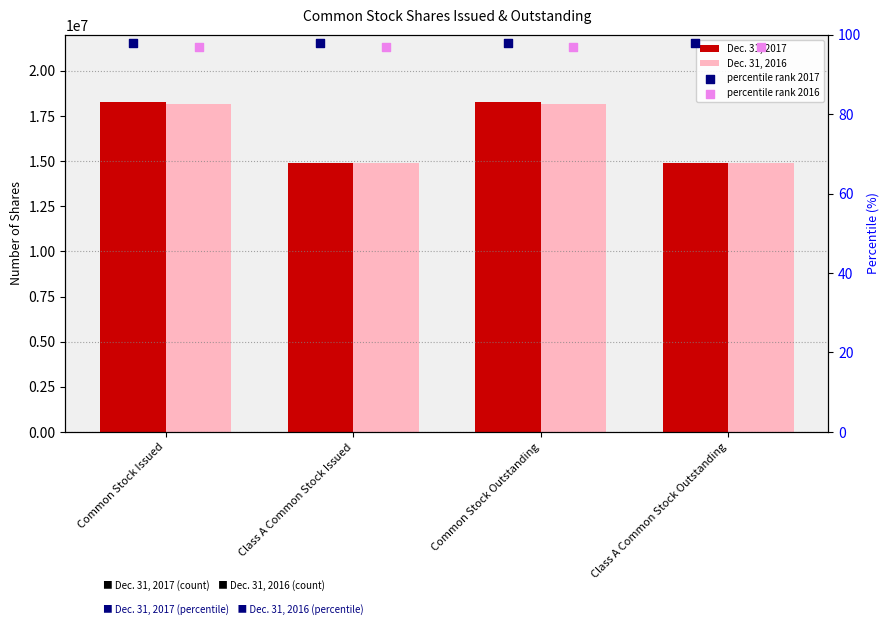

At how many categories does at least one series exceed 16726008?

2